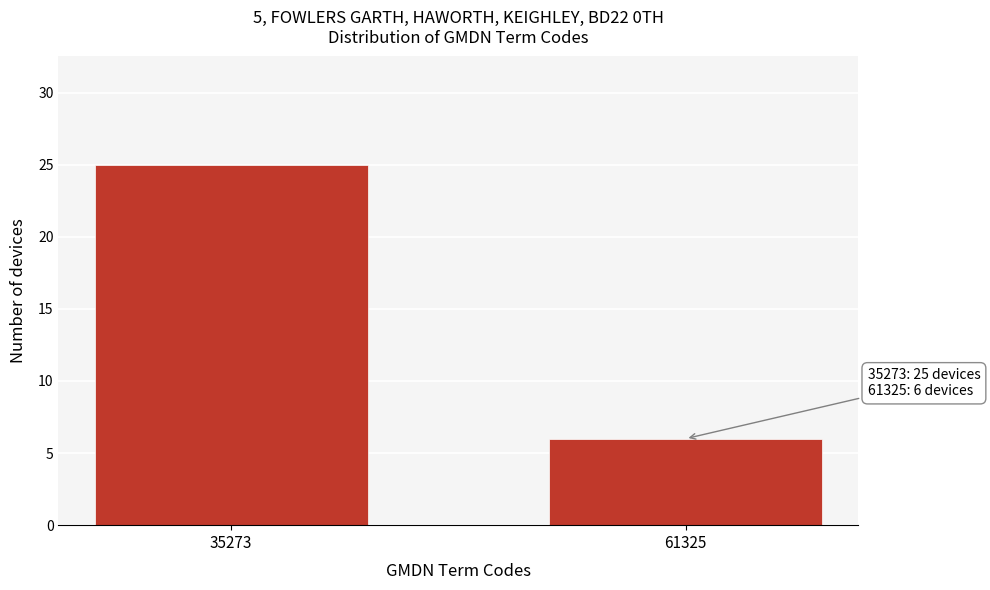

Reading right to left, what are all the values shown in this chart?

6	25